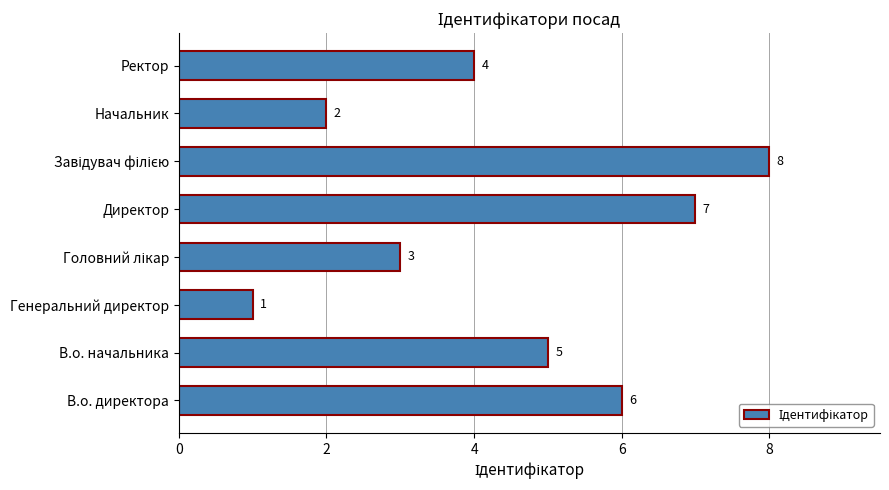

Is it true that the value at Начальник is 3?

False